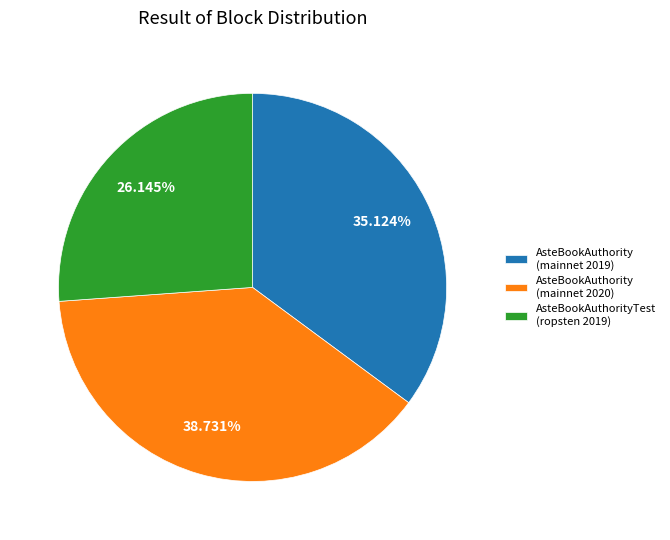

Rank the categories by value from highest to lowest.

AsteBookAuthority (mainnet 2020), AsteBookAuthority (mainnet 2019), AsteBookAuthorityTest (ropsten 2019)